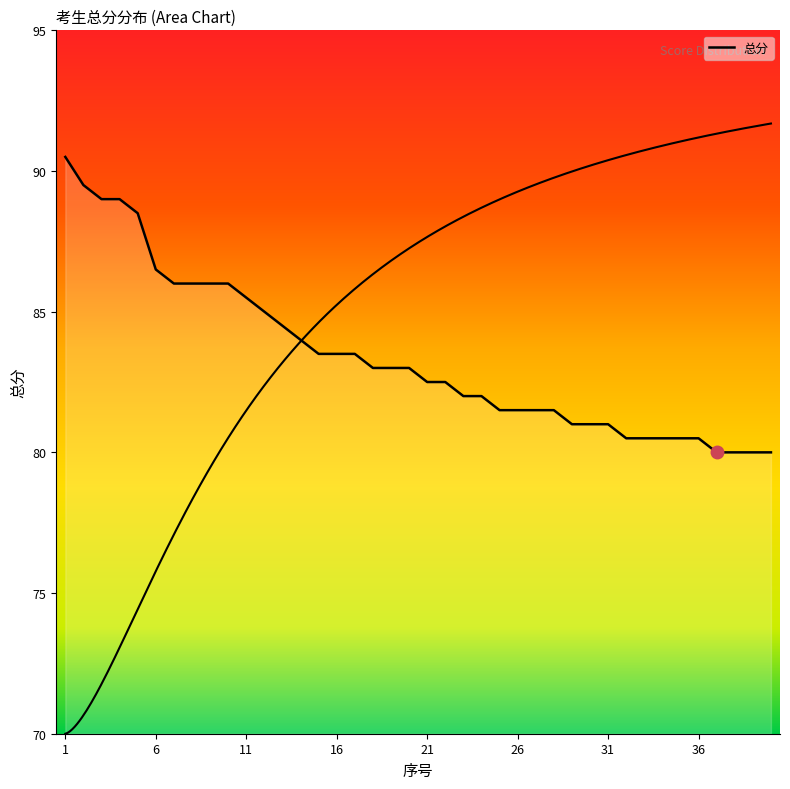

Is it true that the value at 7 is 112.2?

False